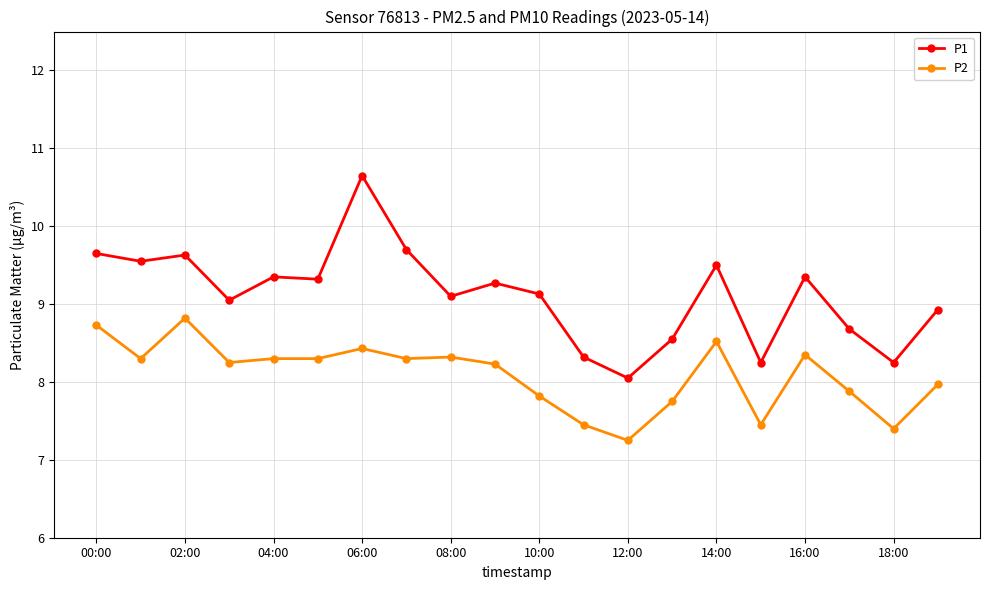

What is the difference between the maximum and minimum values in the P1 series?

2.6